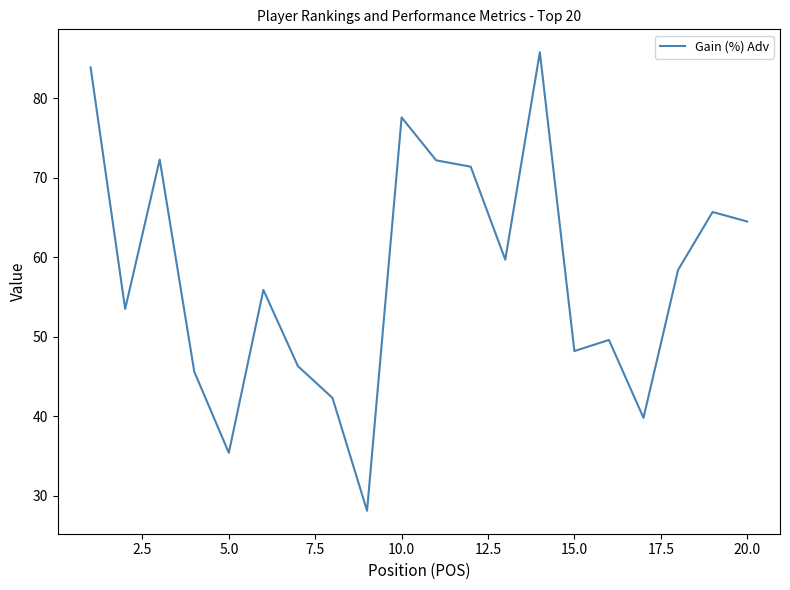

How many interior local valleys (lower than both neighbors) does the data have?

6